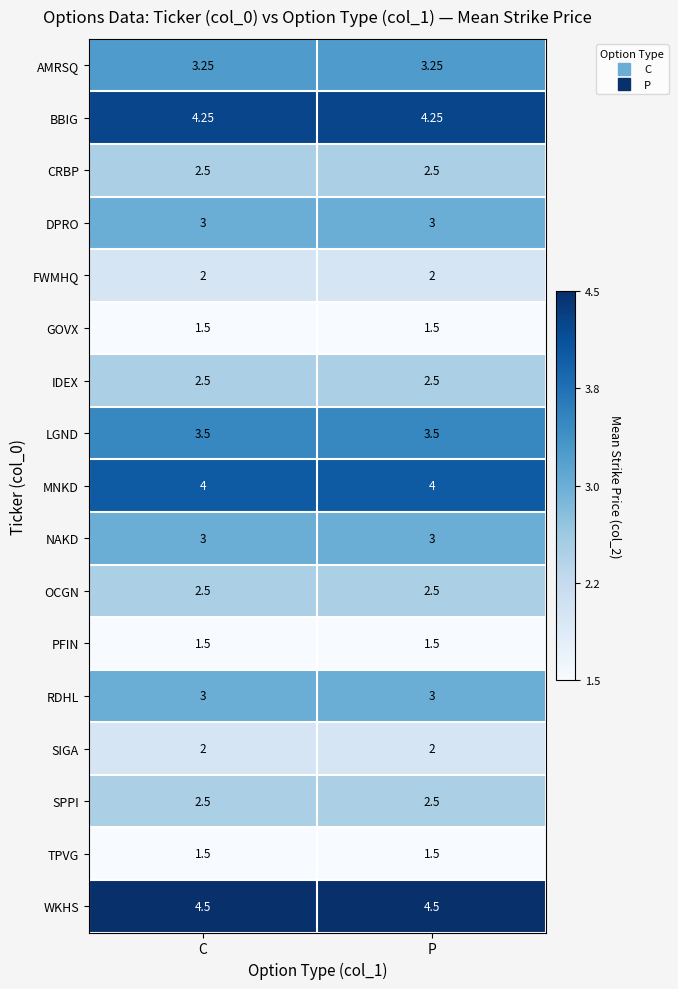

Which series has the largest total across all categories?

WKHS